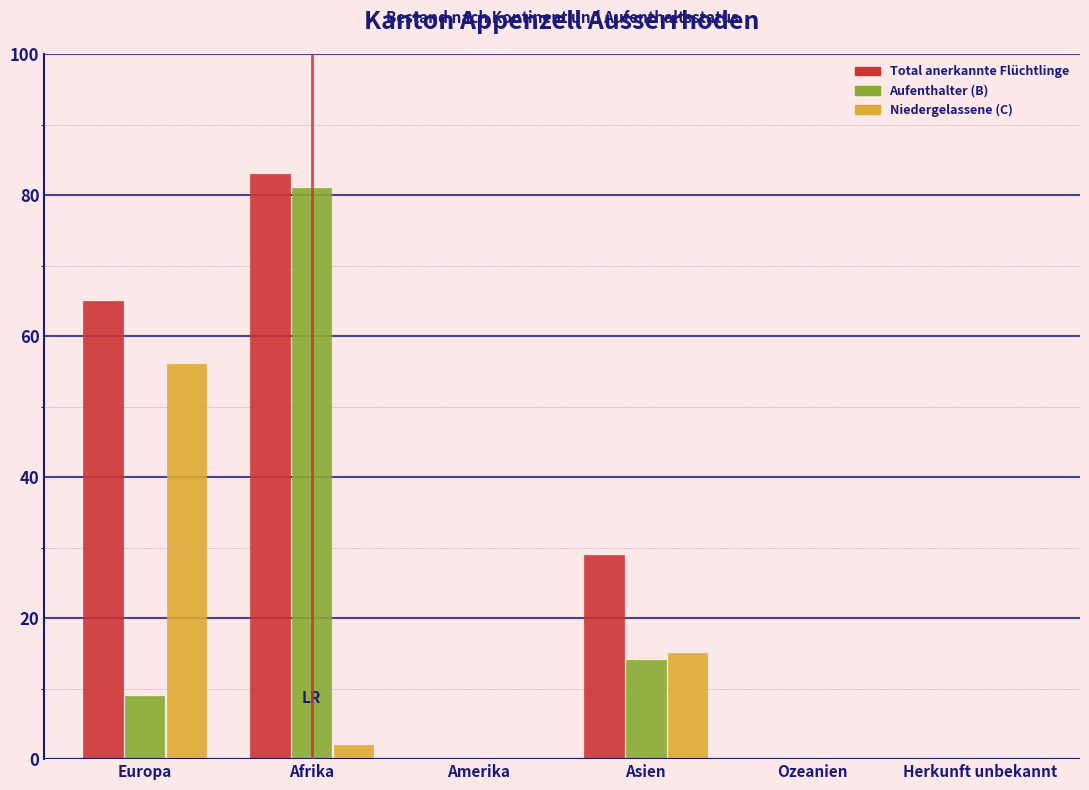

Reading left to right, extract all data points from this chart.

Total anerkannte Flüchtlinge: Europa=65	Afrika=83	Amerika=0	Asien=29	Ozeanien=0	Herkunft unbekannt=0
Aufenthalter (B): Europa=9	Afrika=81	Amerika=0	Asien=14	Ozeanien=0	Herkunft unbekannt=0
Niedergelassene (C): Europa=56	Afrika=2	Amerika=0	Asien=15	Ozeanien=0	Herkunft unbekannt=0